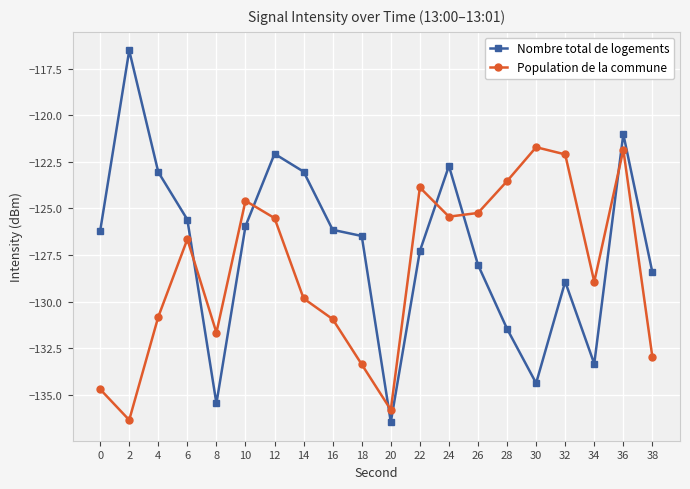

The Population de la commune series shows -205.5 at 20. True or false?

False